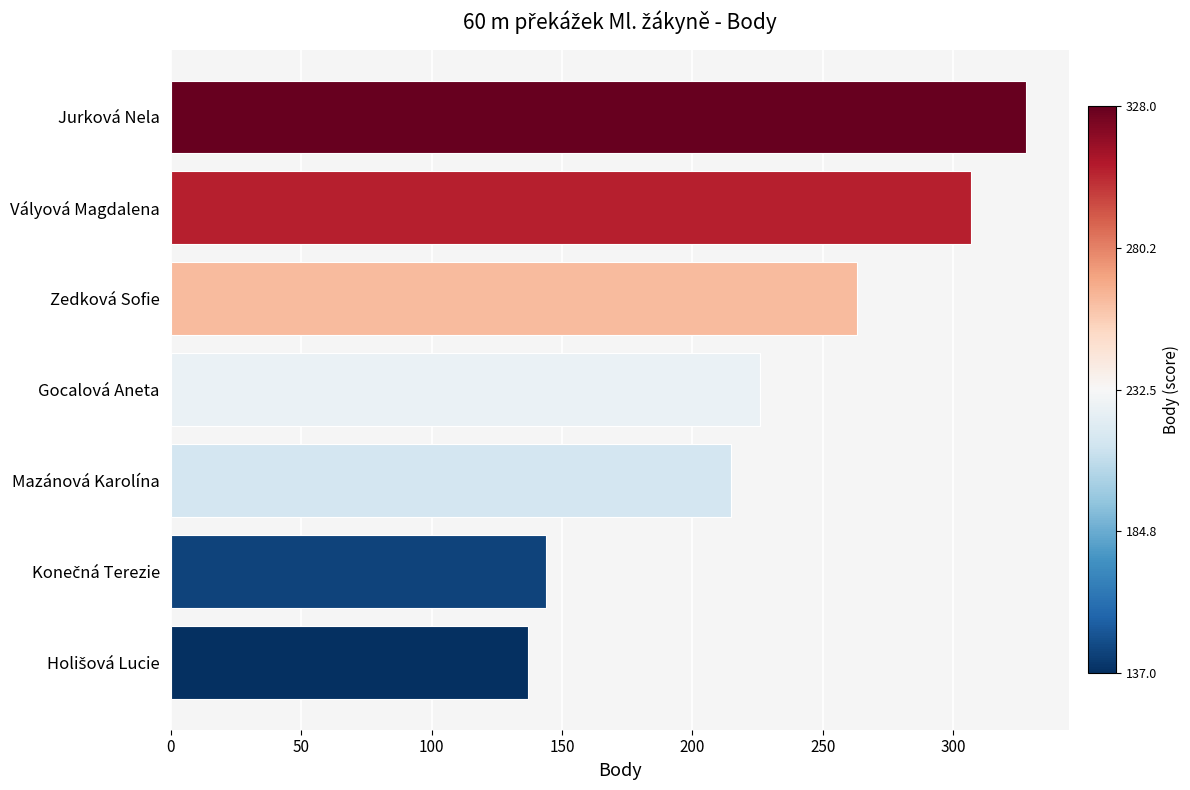

The chart shows a value of 139 at Jurková Nela. True or false?

False